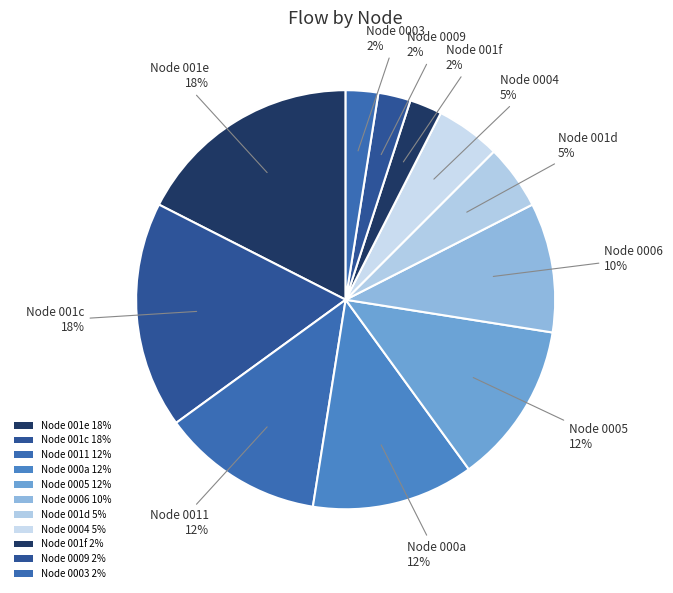

How many slices are in this pie chart?

11